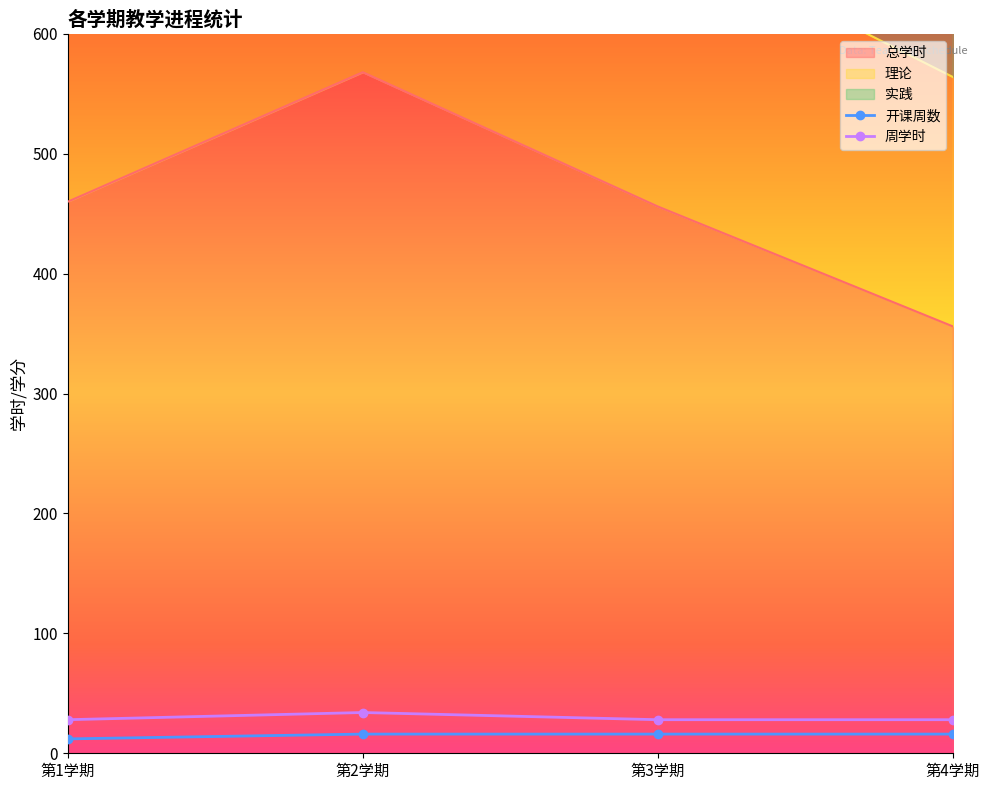

What is the value of the 周学时 point at the 2nd from the left?

34